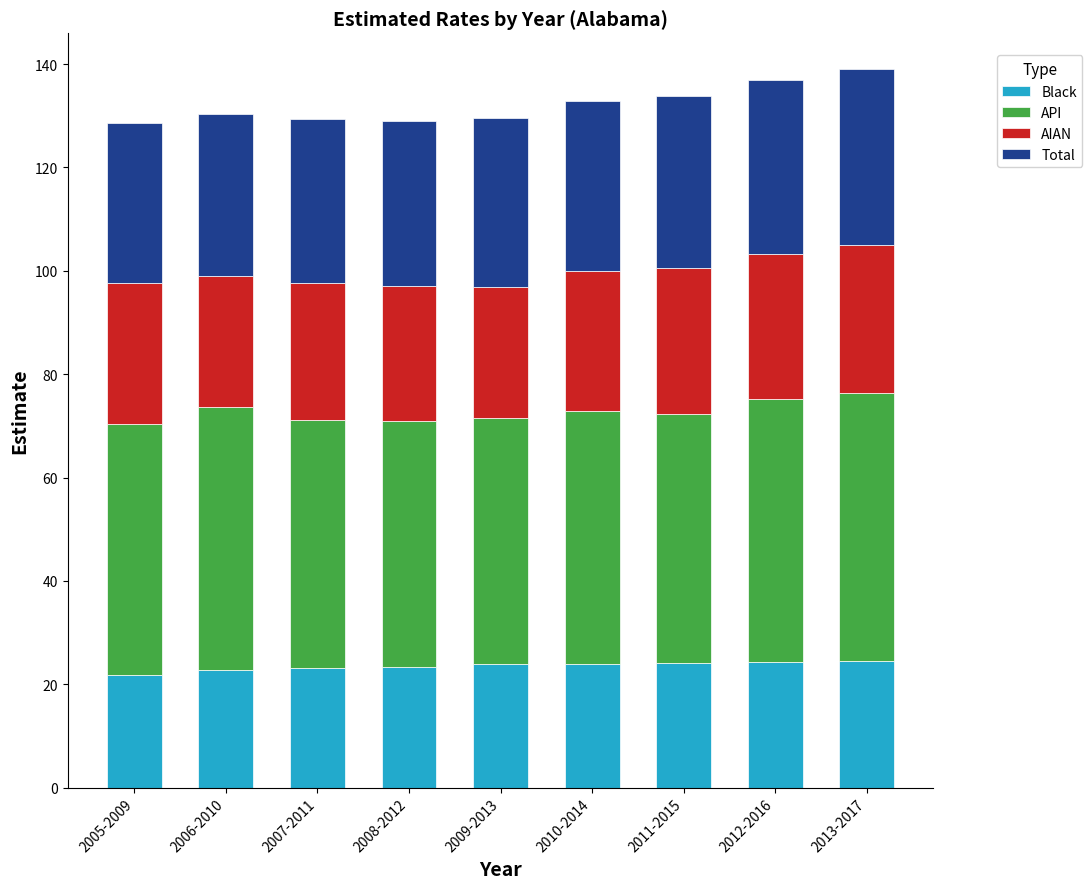

What is the average value of the Black series?

23.5